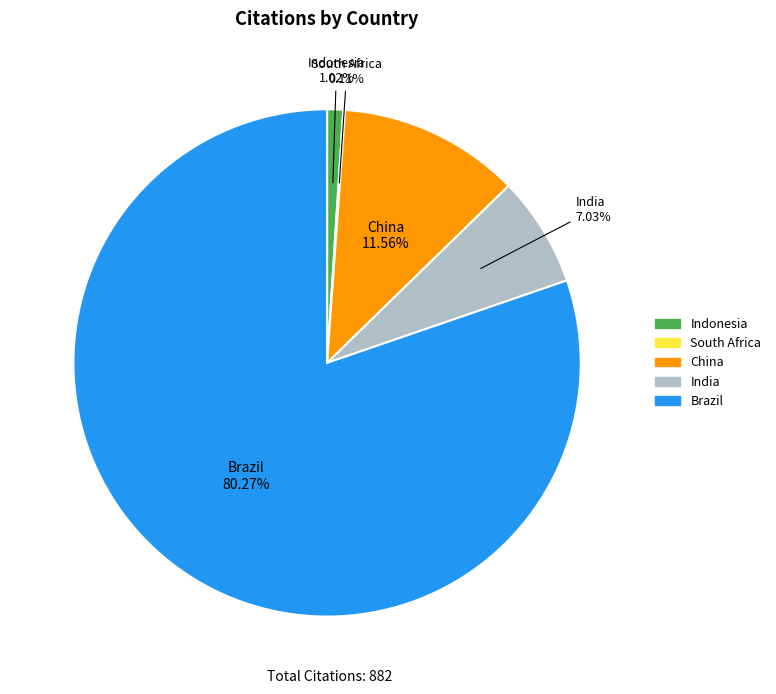

To the nearest percent, what is the combined percentage of Brazil and India?

87%